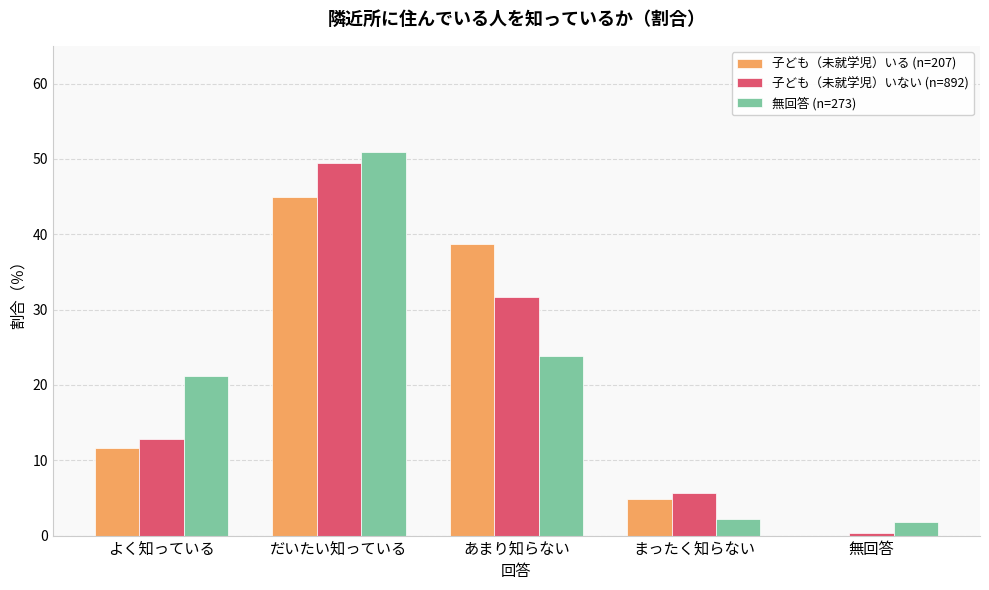

At which category does the chart reach its peak across all series?

だいたい知っている